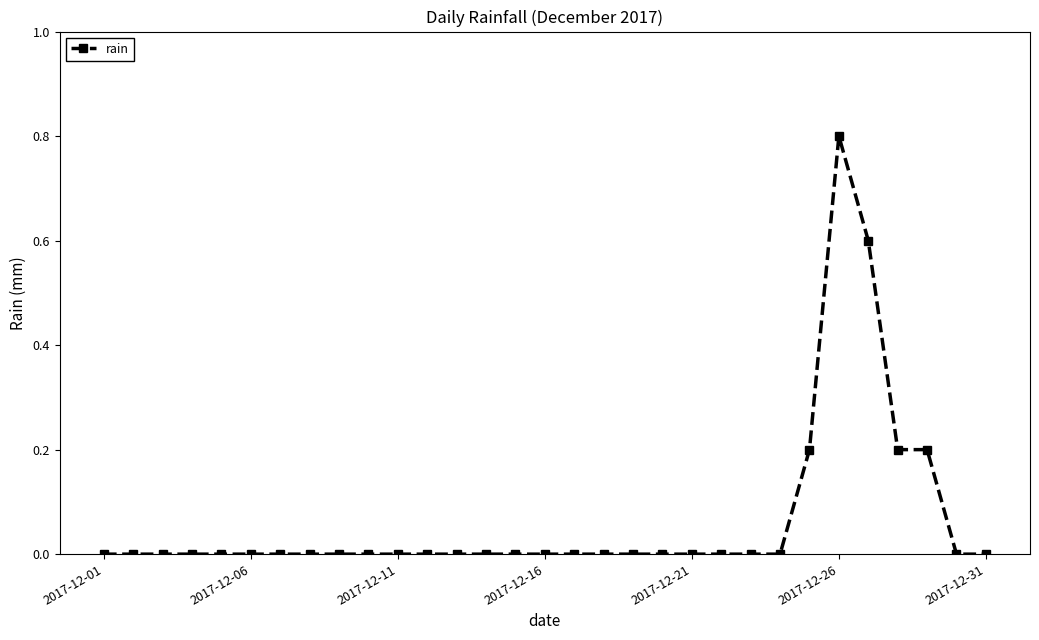

True or false: there are more than 0 points higher than both neighbors.

True